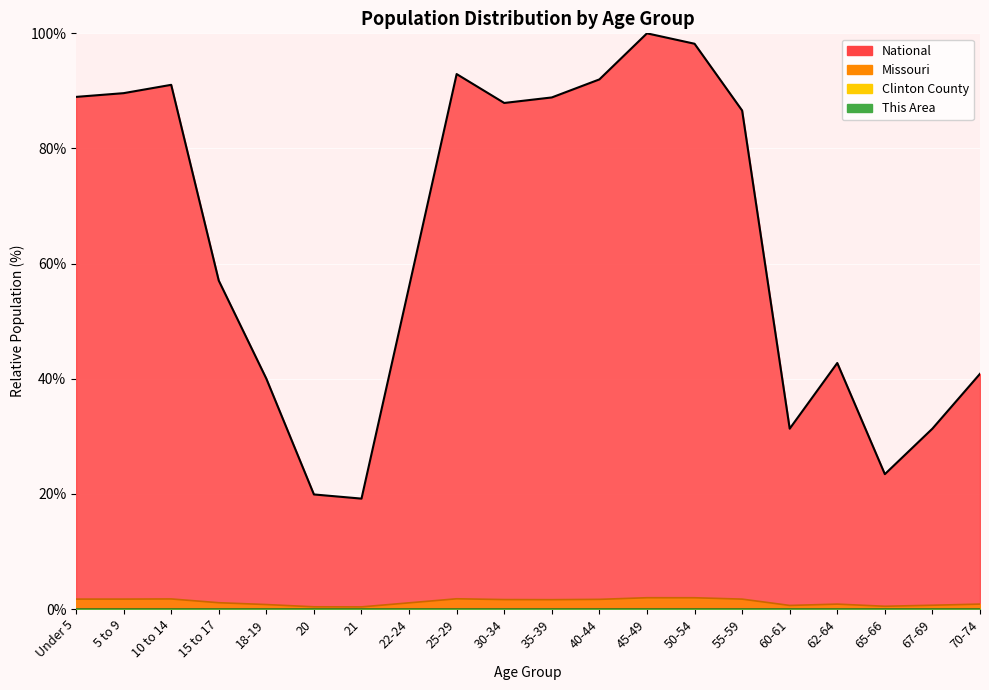

Count the number of categories in the chart.

20